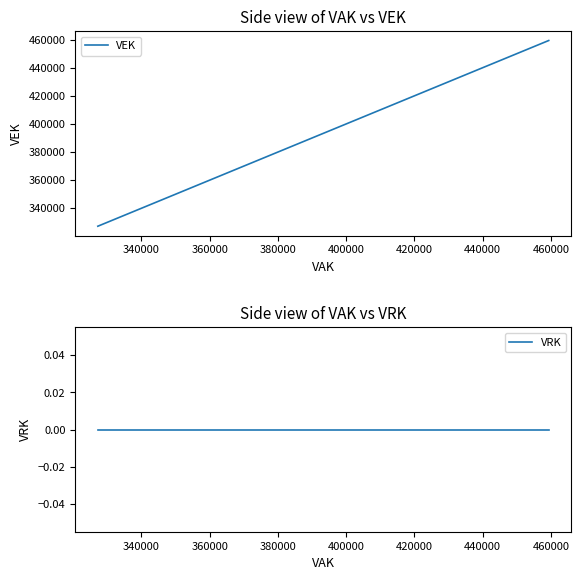

Which series has the largest range (max minus min)?

VEK